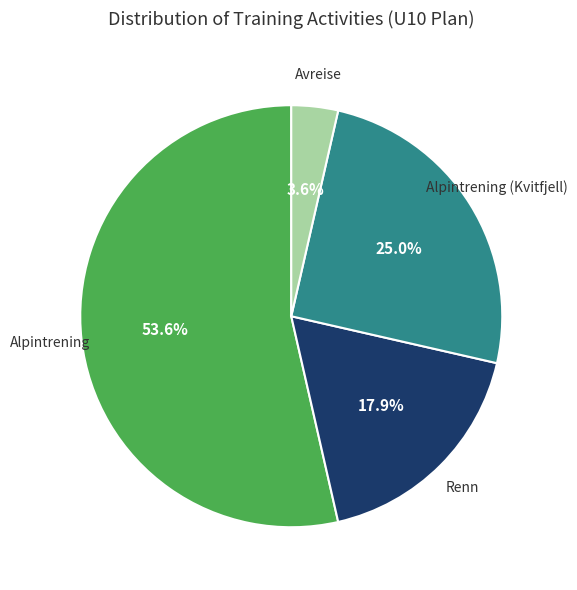

Is there any slice that represents more than half of the pie?

Yes